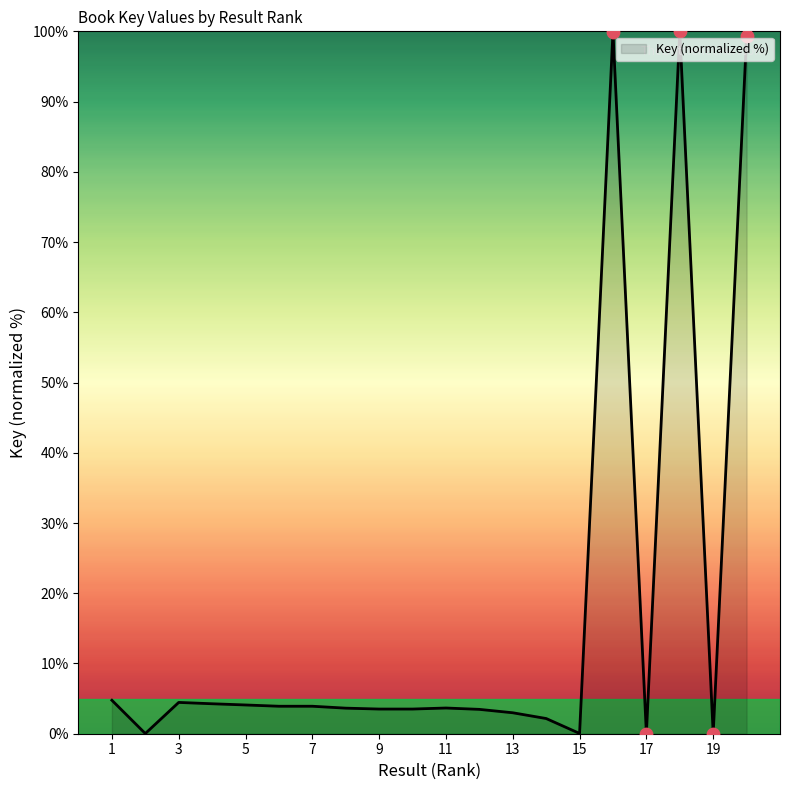

What is the difference between the maximum and minimum values?

100.0